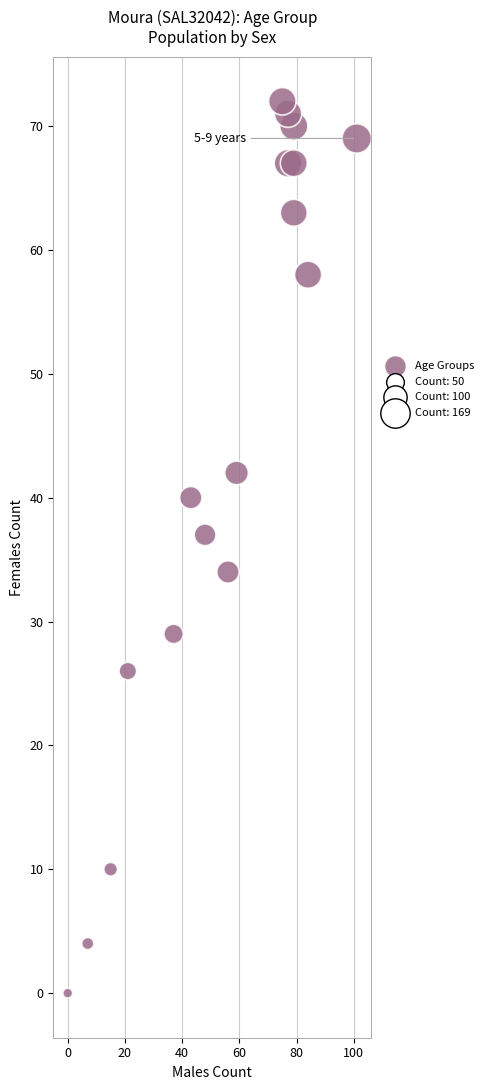

What Y value in the scatter plot is closest to 36?

37